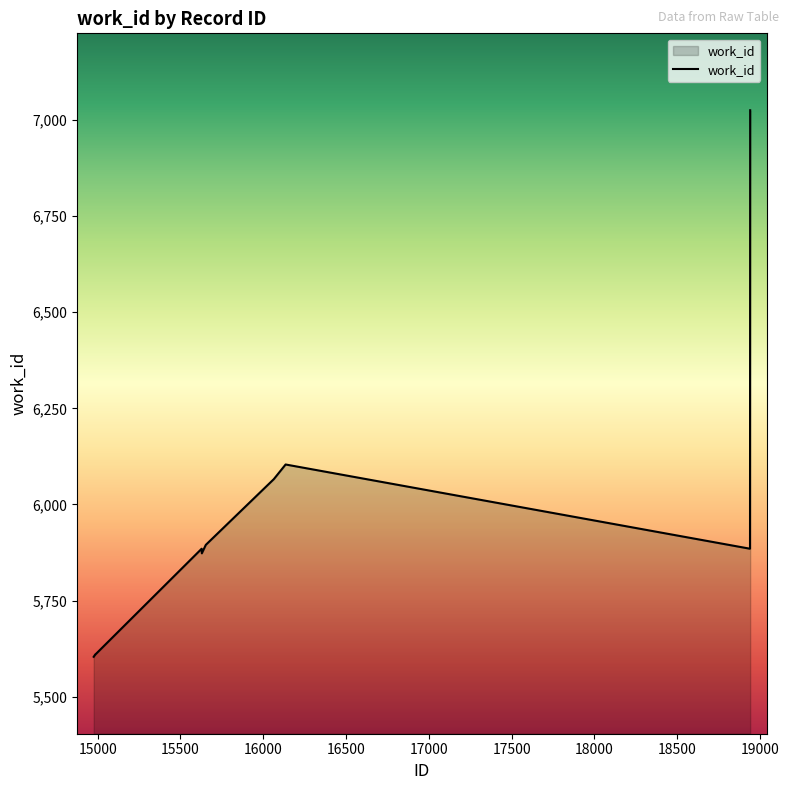

What is the difference between the maximum and minimum values?

1421